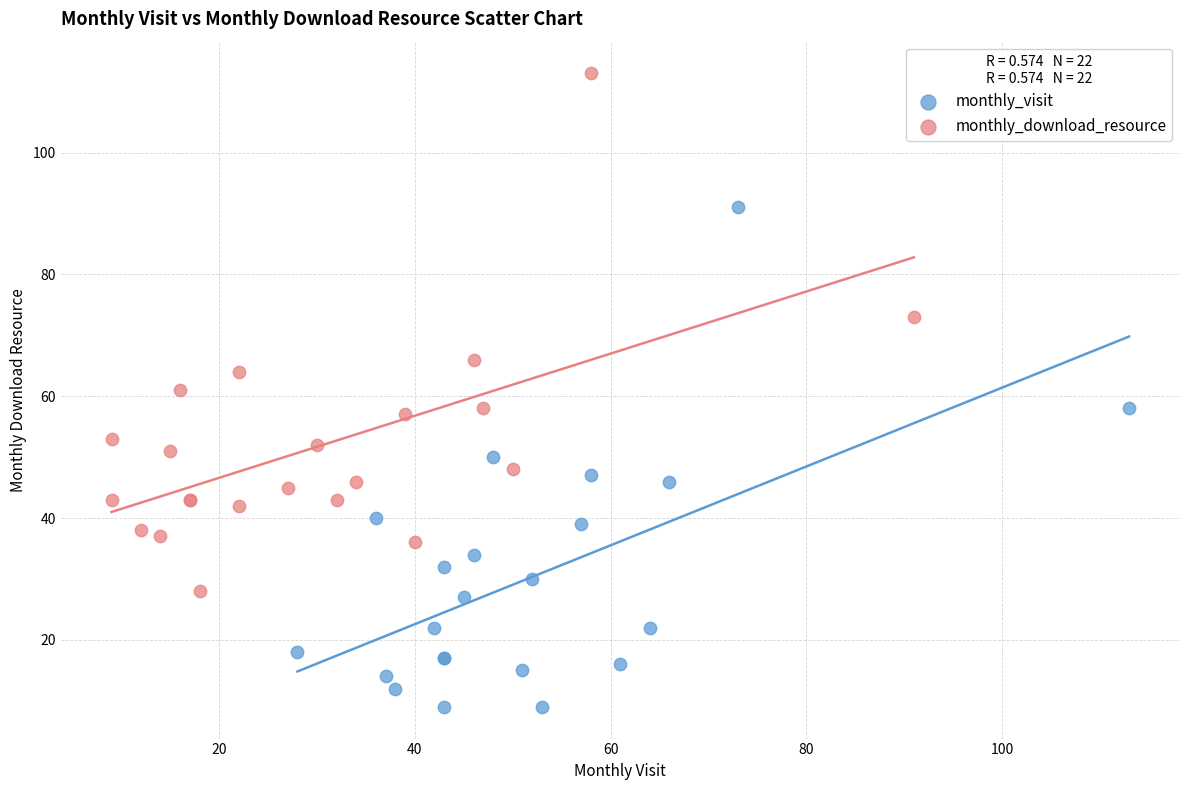

Which series contains the lowest Y value?

monthly_visit